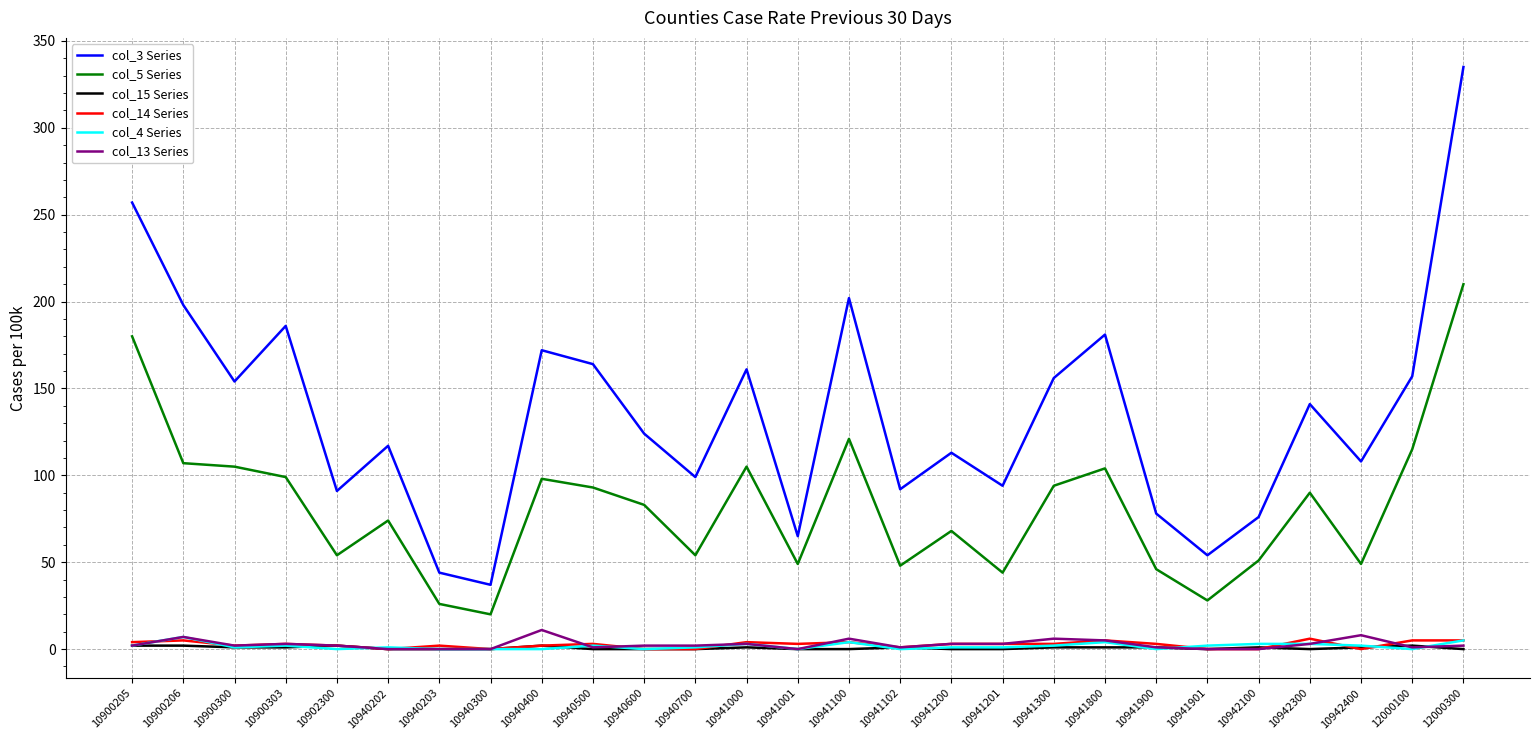

Does the chart display data point markers on the line(s)?

No